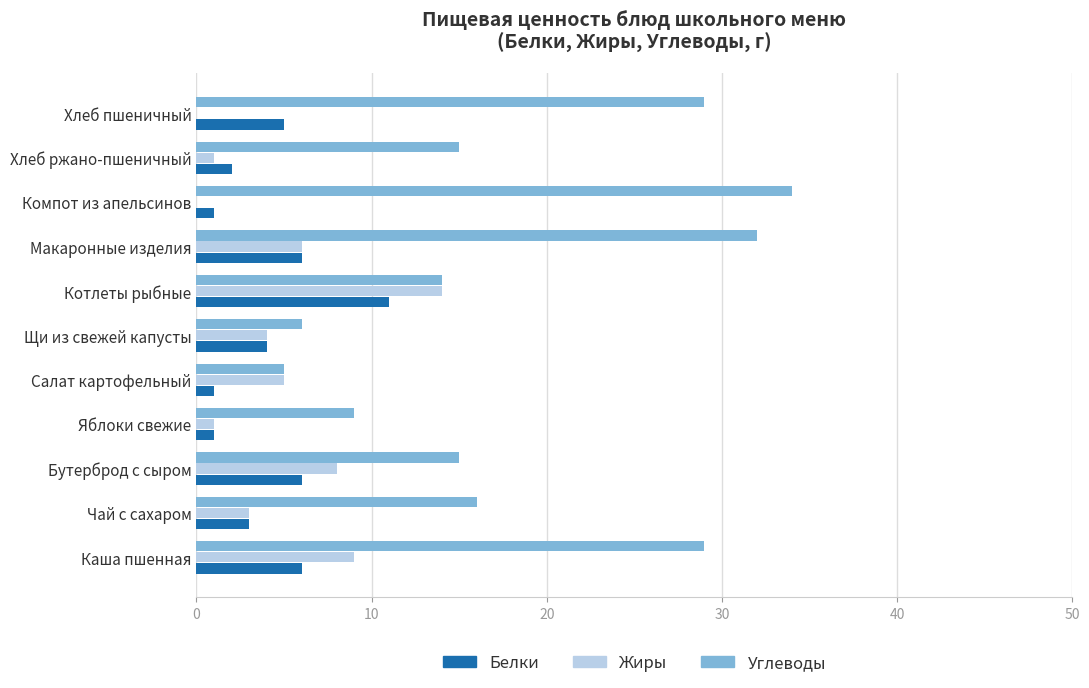

What is the greatest value displayed?

34